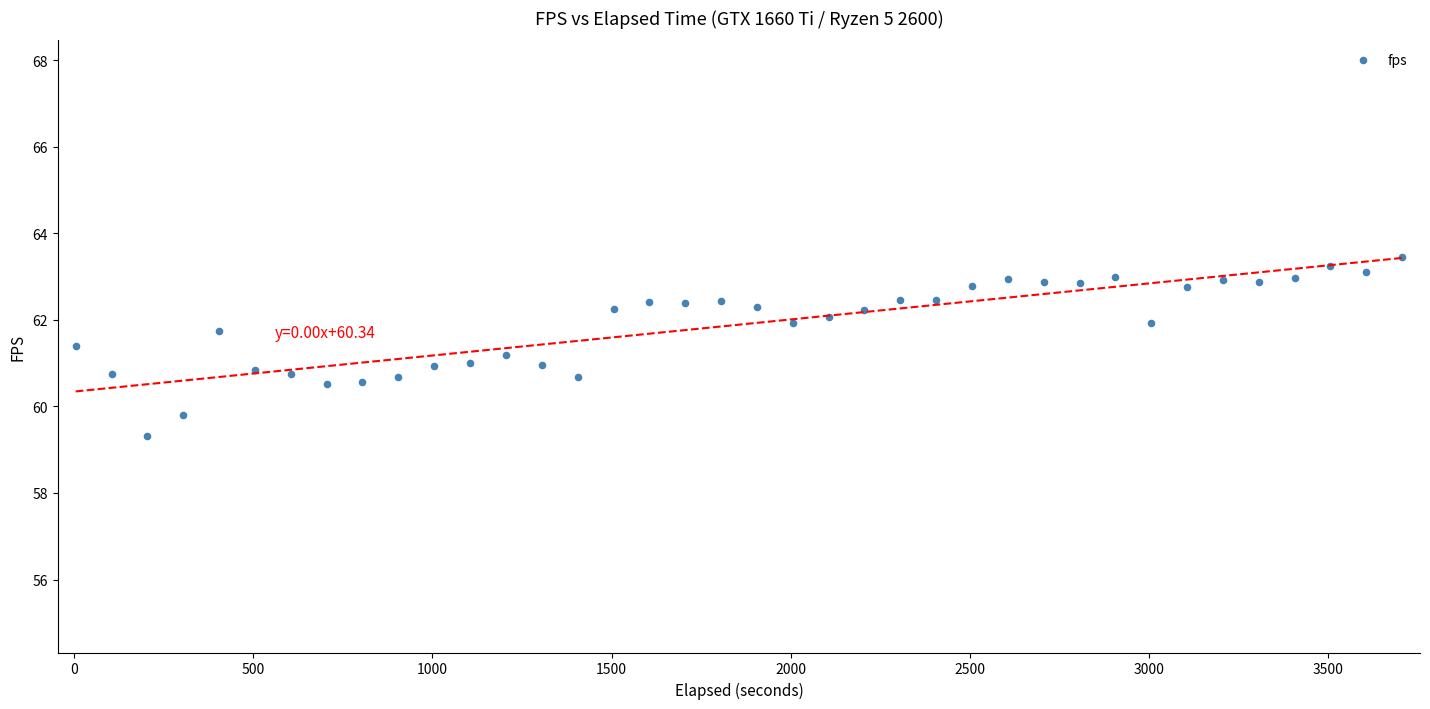

What is the range of X values (max minus min)?

3702.8